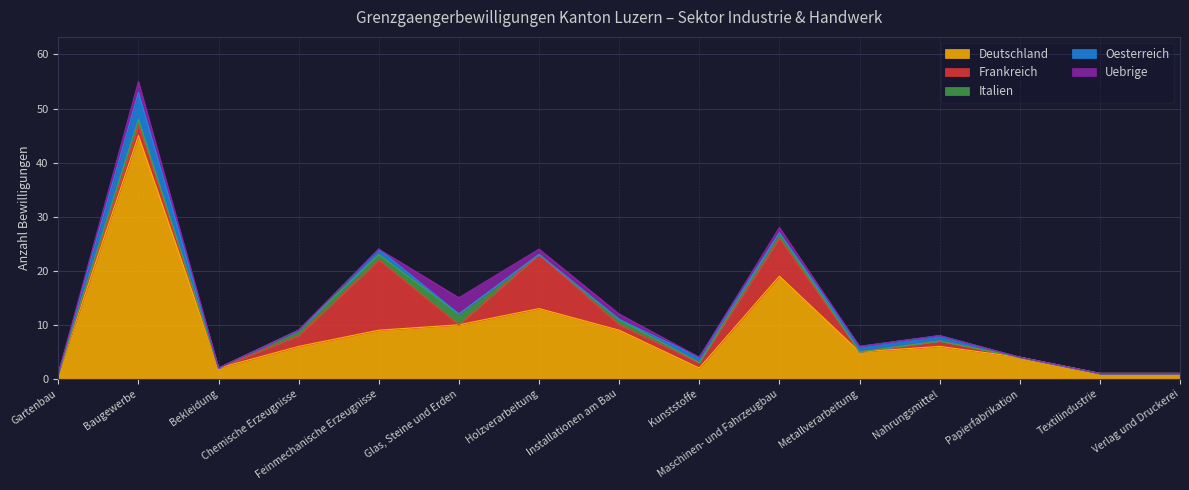

Reading left to right, extract all data points from this chart.

Deutschland: 1	45	2	6	9	10	13	9	2	19	5	6	4	1	1
Frankreich: 0	2	0	2	13	0	10	1	1	7	0	1	0	0	0
Italien: 0	1	0	1	1	2	0	1	0	1	0	0	0	0	0
Oesterreich: 0	5	0	0	1	0	0	0	1	0	1	1	0	0	0
Uebrige: 0	2	0	0	0	3	1	1	0	1	0	0	0	0	0